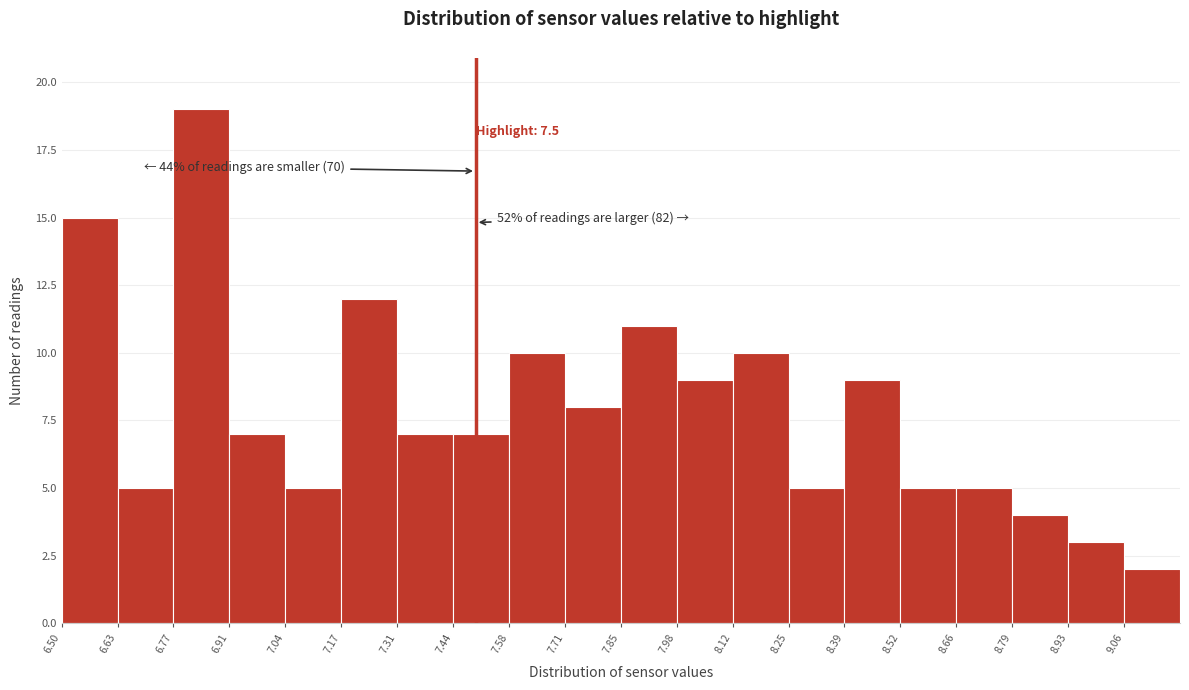

Which range on the x-axis has the tallest bar?

6.770 to 6.905